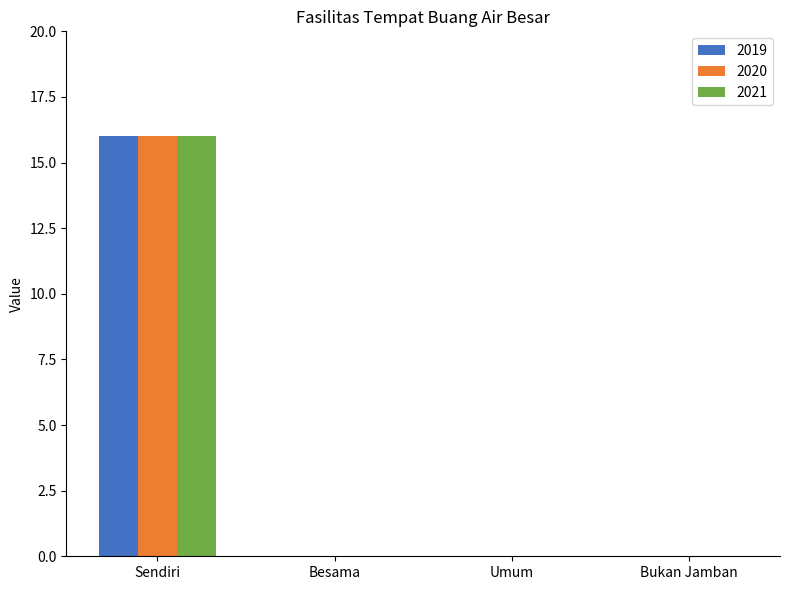

What is the sum of the 2019 values at Sendiri and Umum?

16